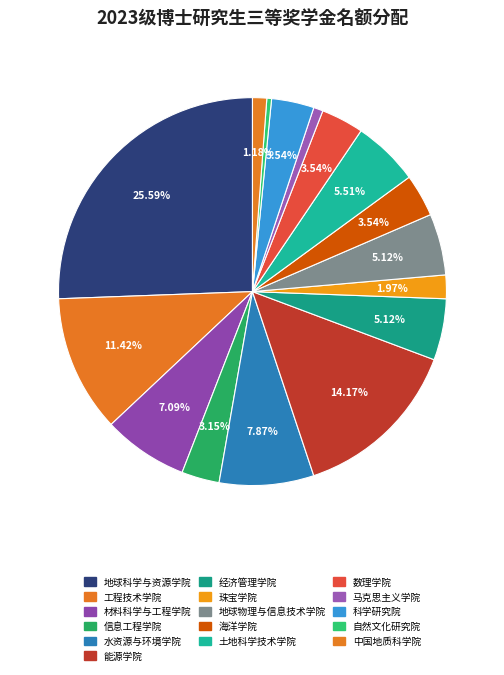

Is the sum of 马克思主义学院 and 科学研究院 greater than half?

No